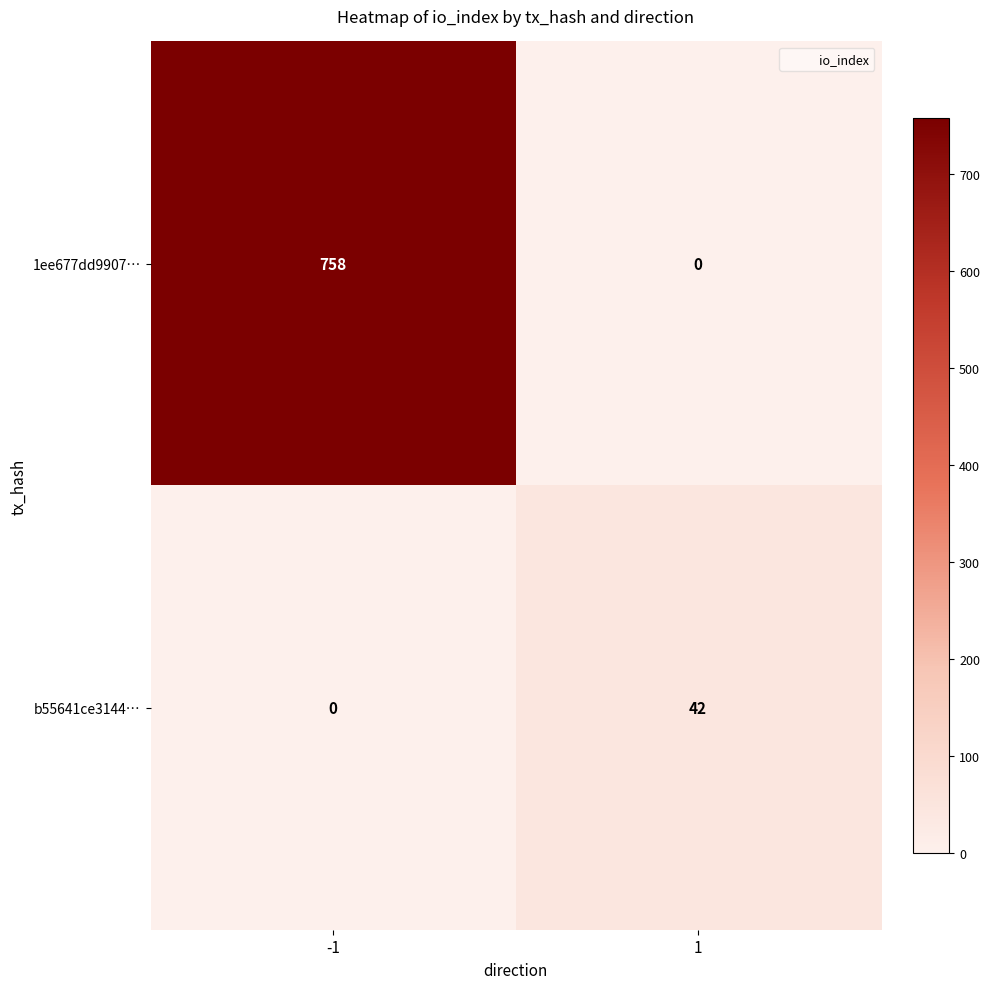

Rank the categories by b55641ce3144… value from highest to lowest.

1, -1